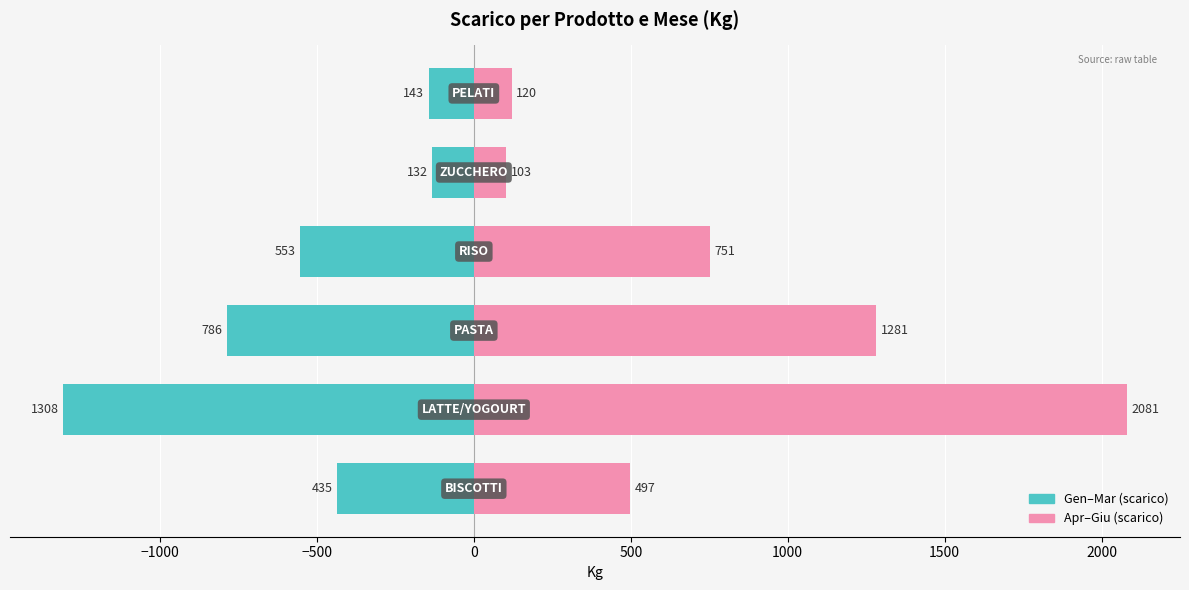

What is the difference between the highest and lowest values at −1000?

3389.1